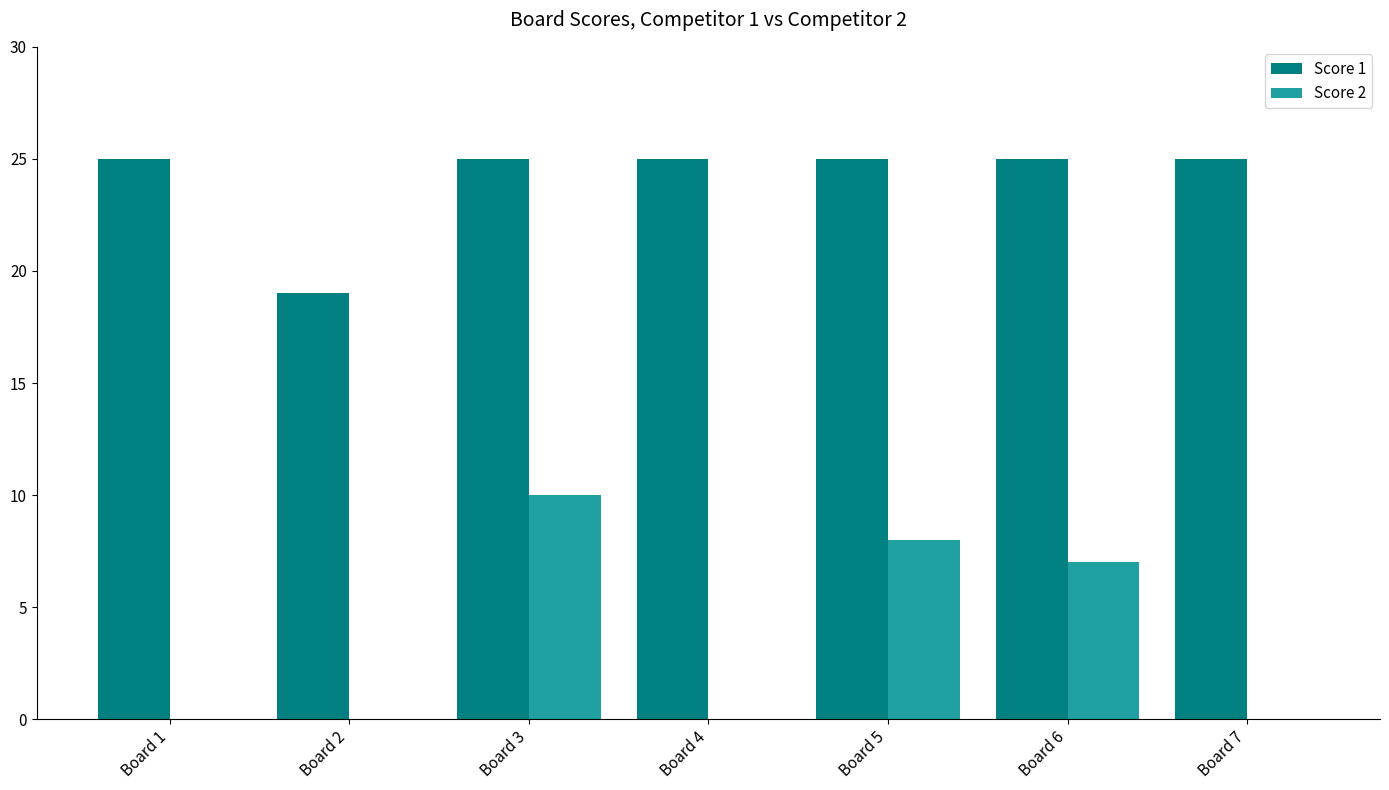

Which series changed the most between Board 2 and Board 7?

Score 1